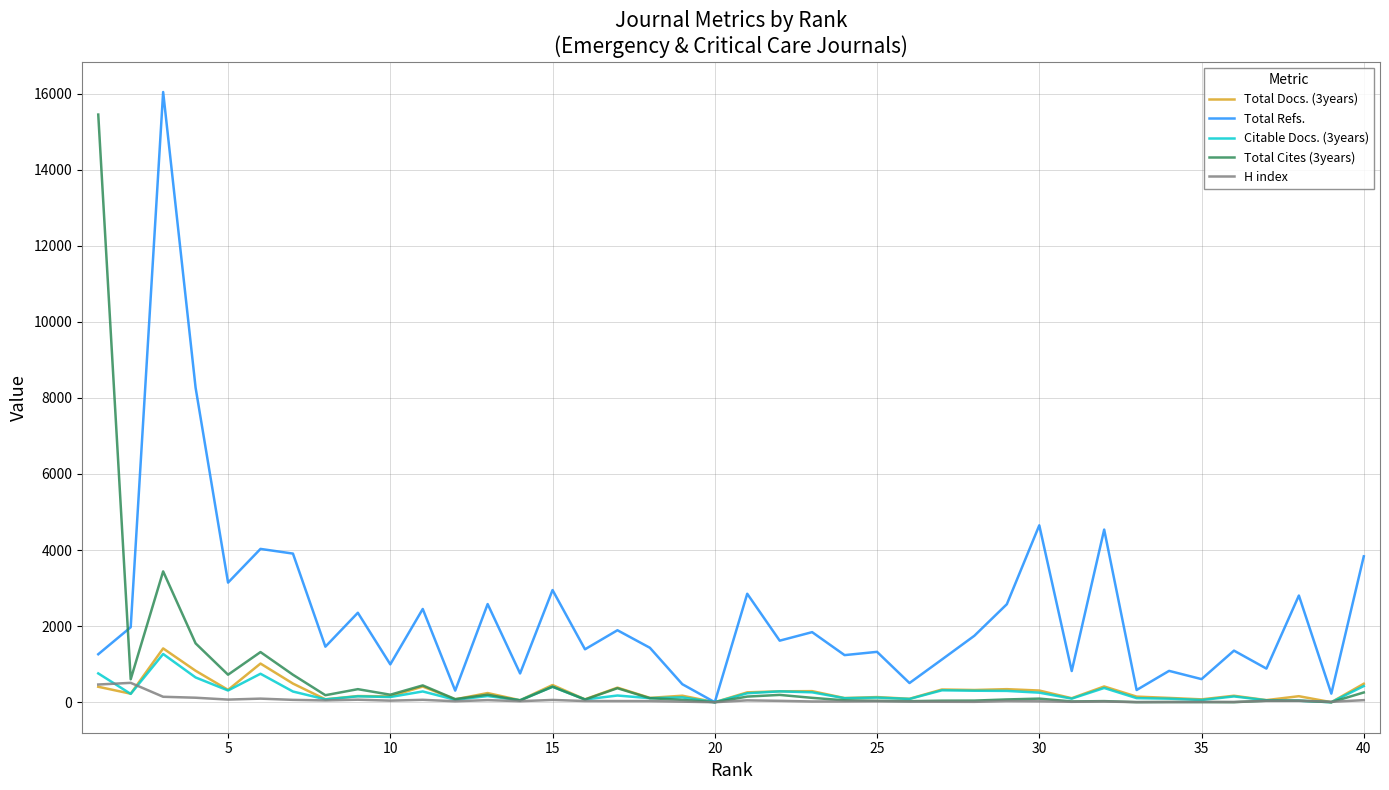

Which series has the largest total across all categories?

Total Refs.